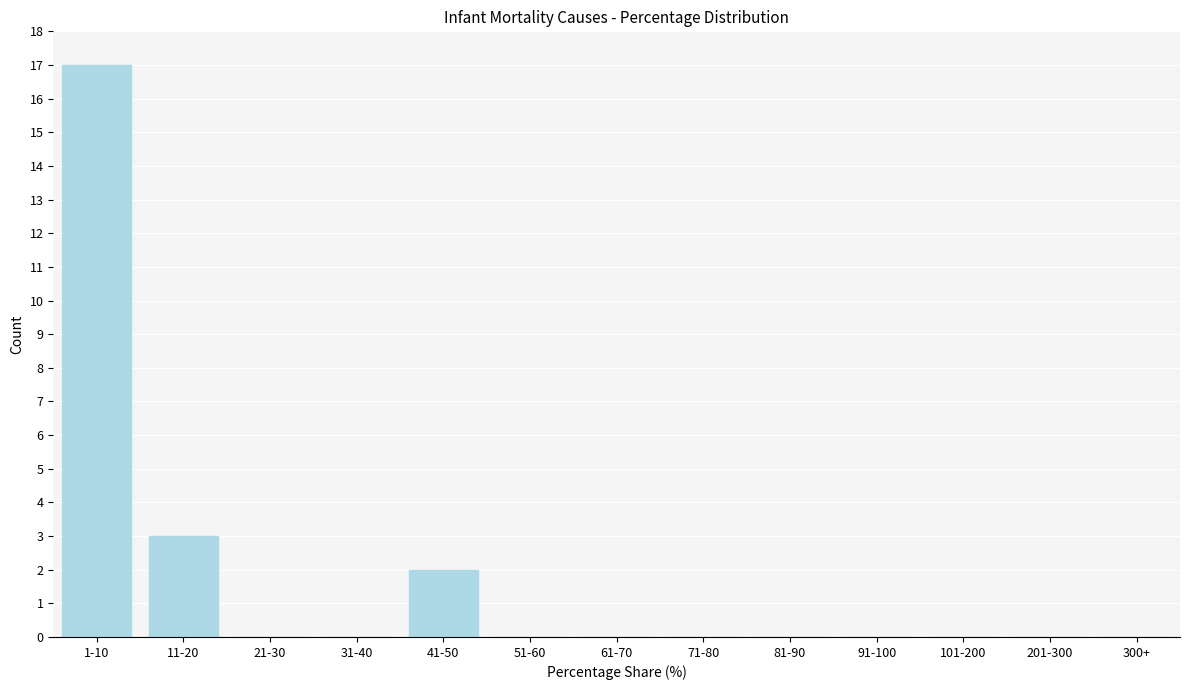

Reading left to right, extract all data points from this chart.

1-10=17	11-20=3	21-30=0	31-40=0	41-50=2	51-60=0	61-70=0	71-80=0	81-90=0	91-100=0	101-200=0	201-300=0	300+=0